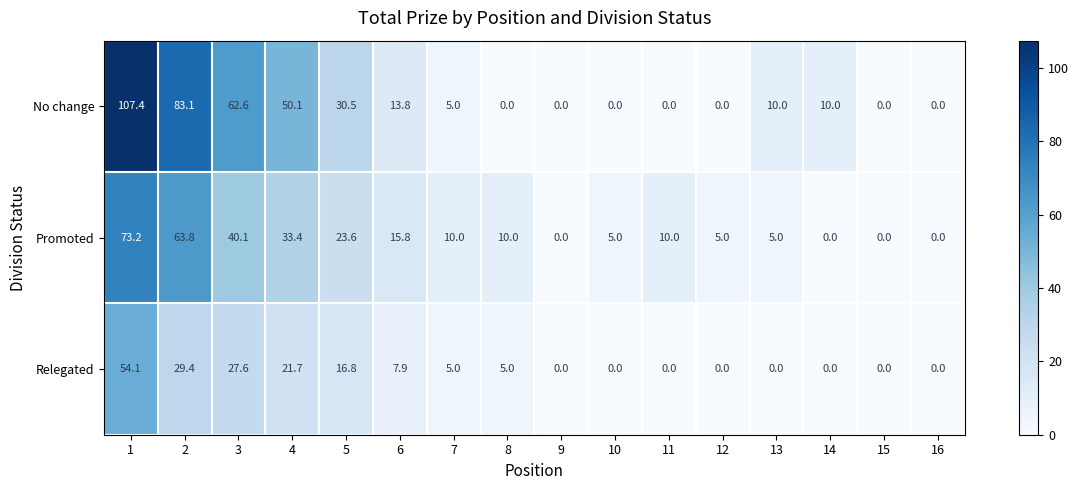

Which series has the largest range (max minus min)?

No change